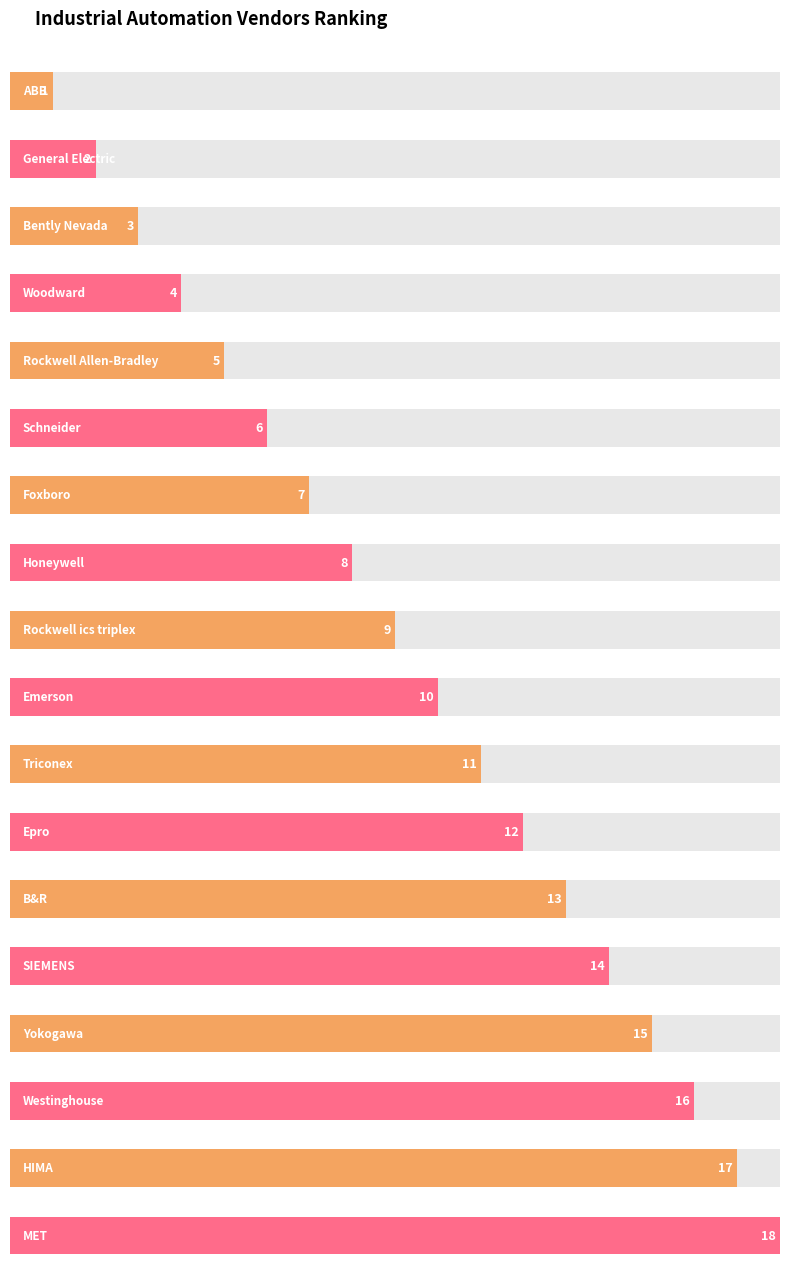

The chart shows a value of 6 at MET. True or false?

False